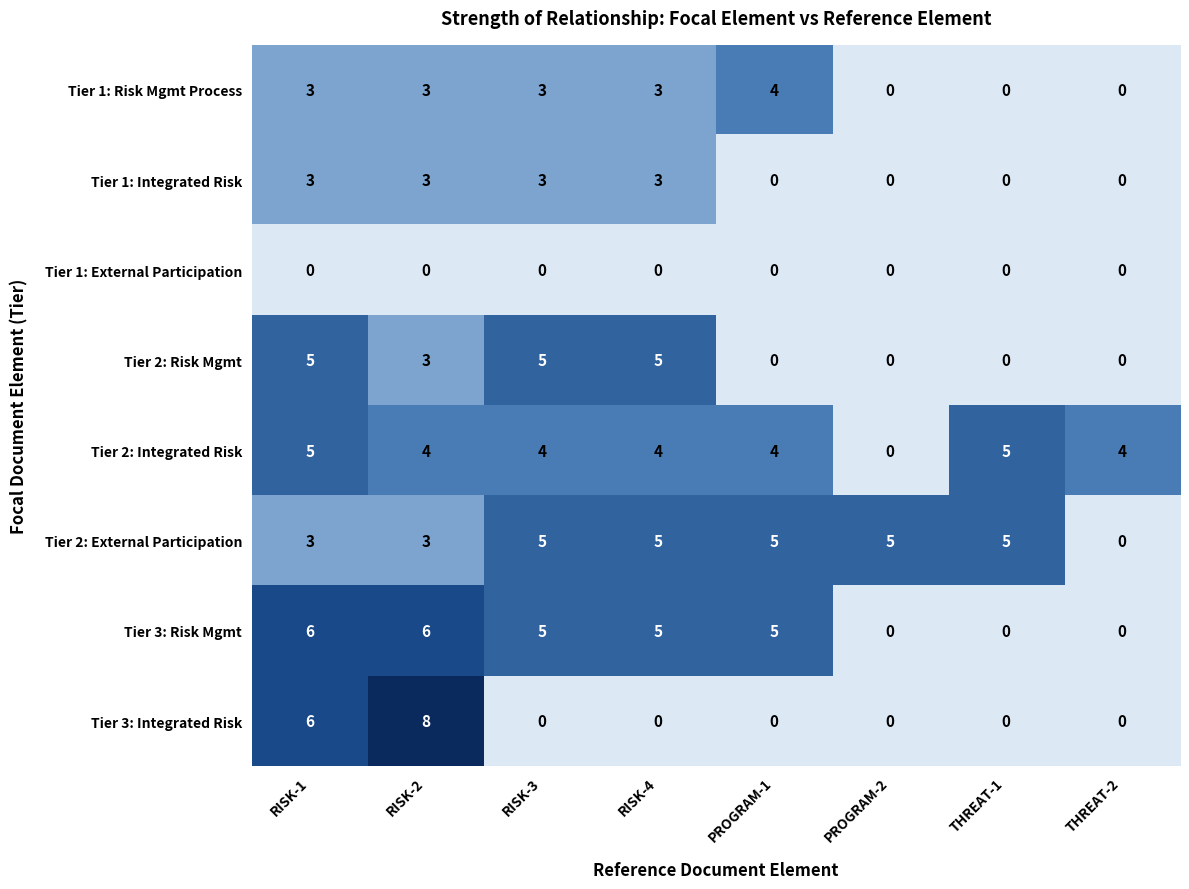

How many data points does each series have?

8